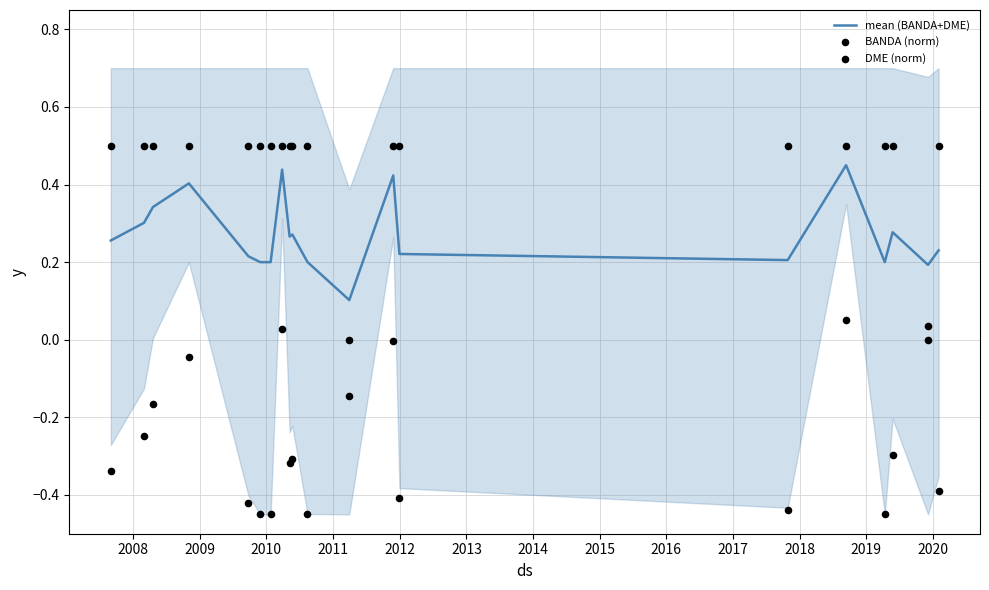

What are all the series names shown in the legend?

mean (BANDA+DME), BANDA (norm), DME (norm)